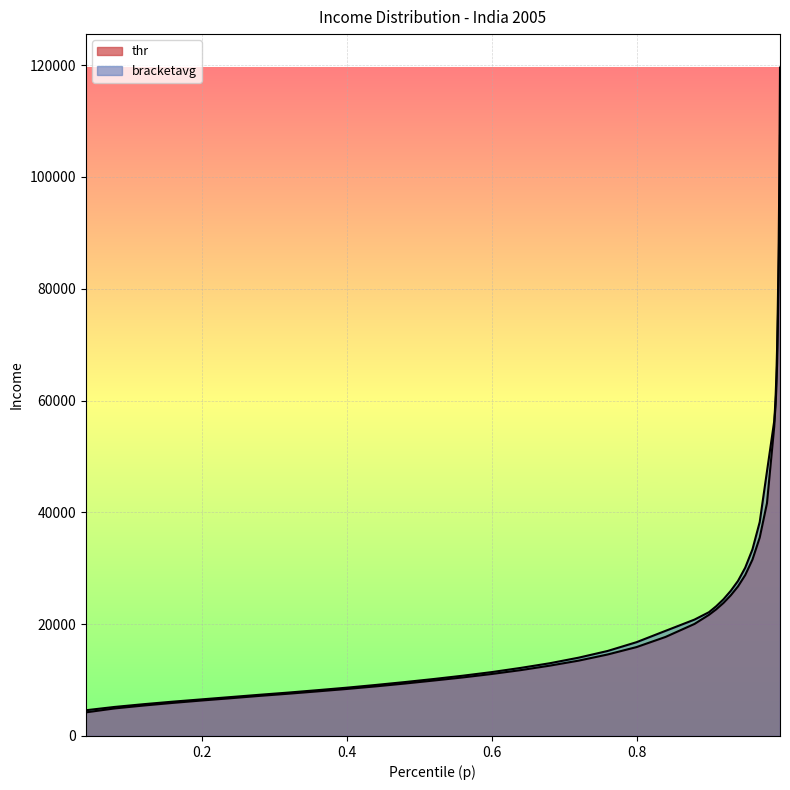

True or false: bracketavg and thr intersect in this chart.

False